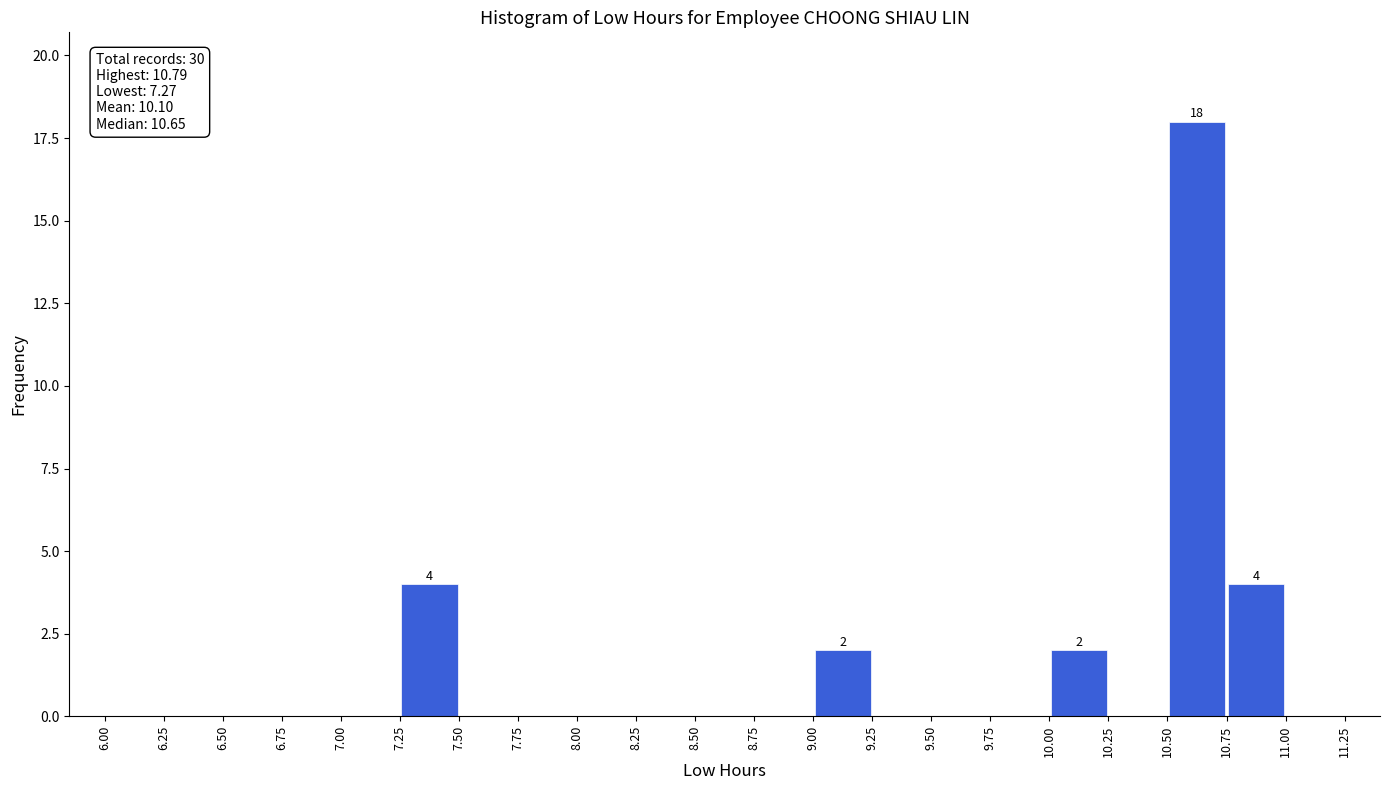

Which range on the x-axis has the tallest bar?

10.50 to 10.75